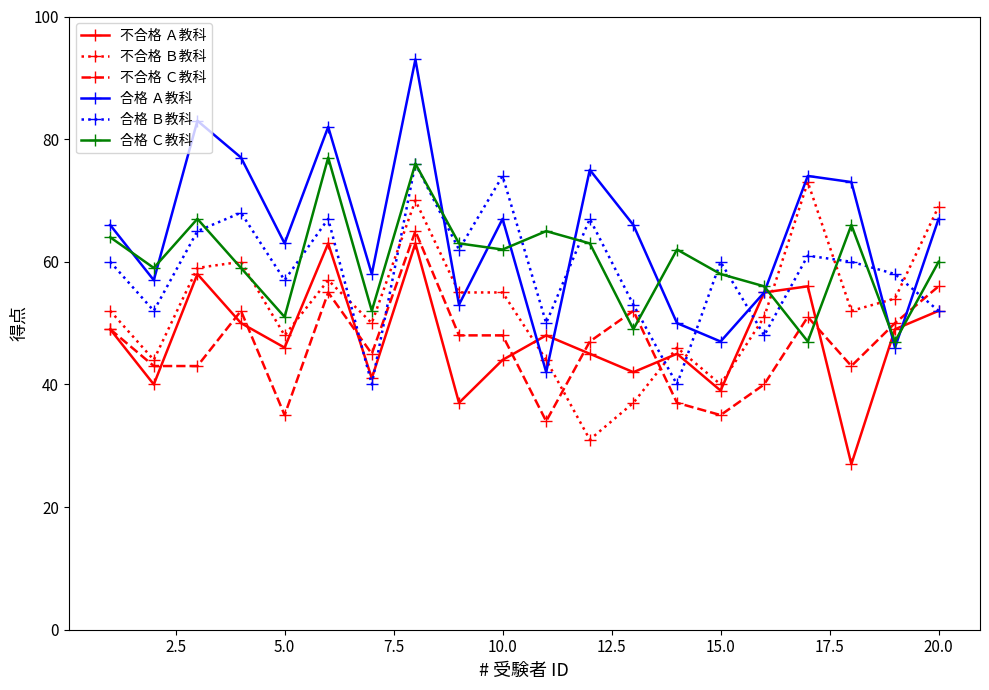

True or false: 不合格 Ｃ教科 and 不合格 Ｂ教科 intersect in this chart.

True